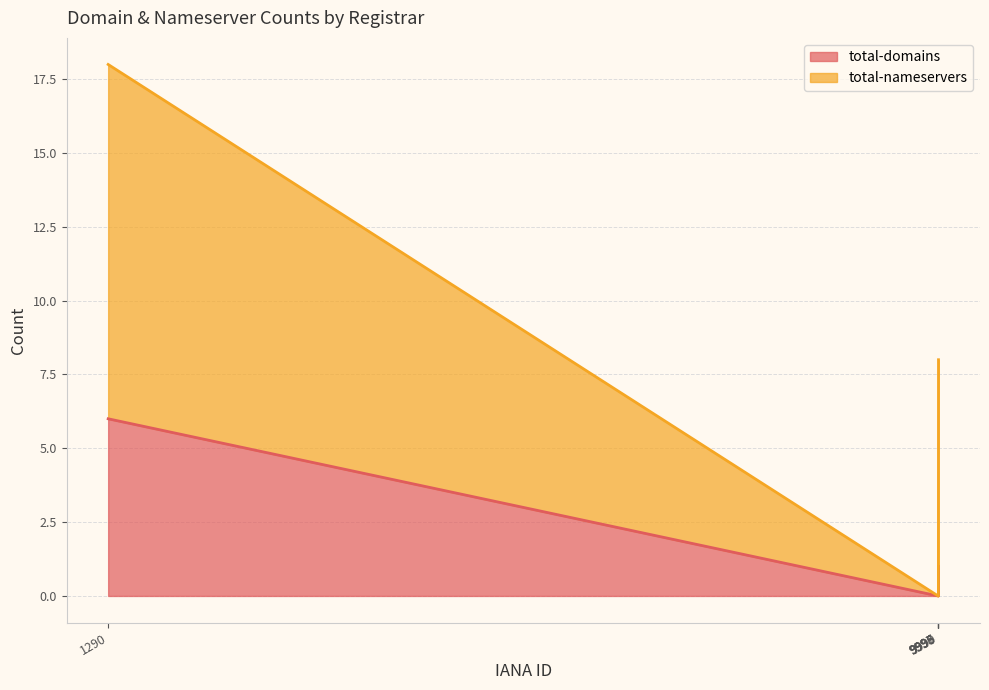

True or false: total-domains has a value of 1 at 9999.

True